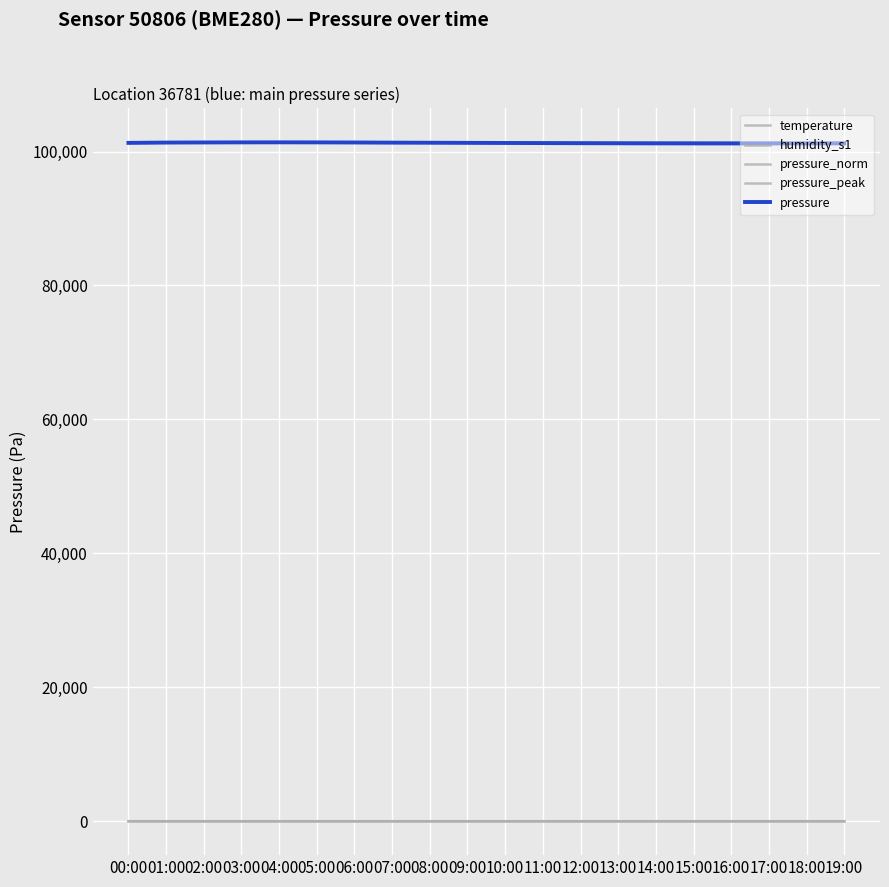

How many series are shown in this chart?

5